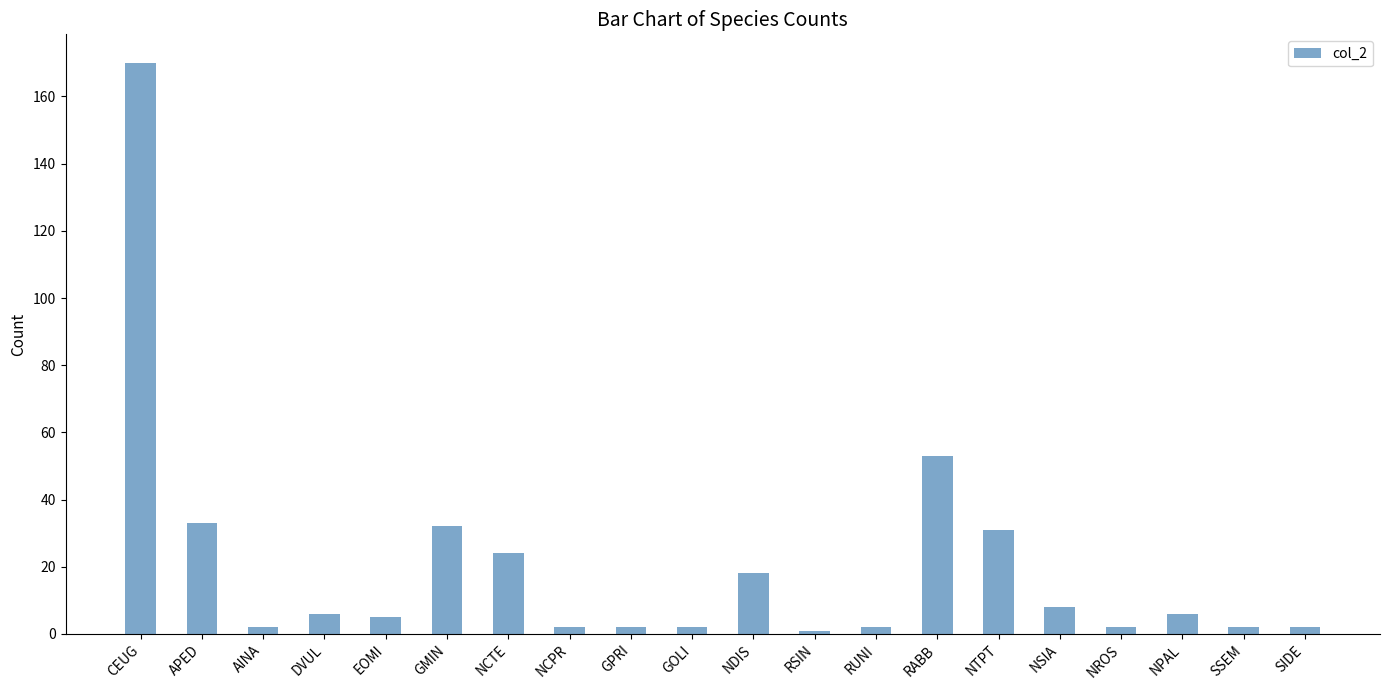

Count the number of categories in the chart.

20